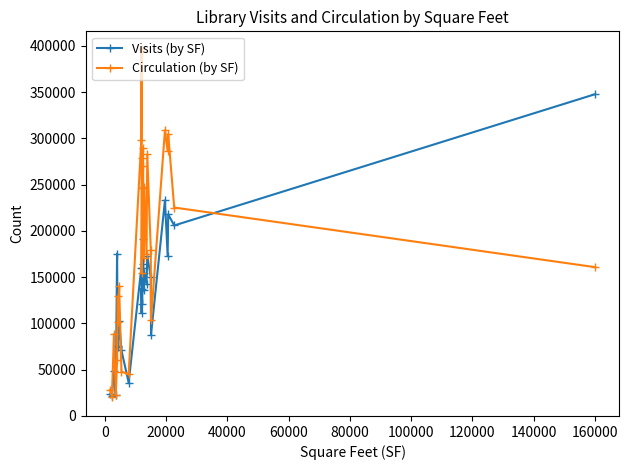

Which series has the largest total across all categories?

Circulation (by SF)